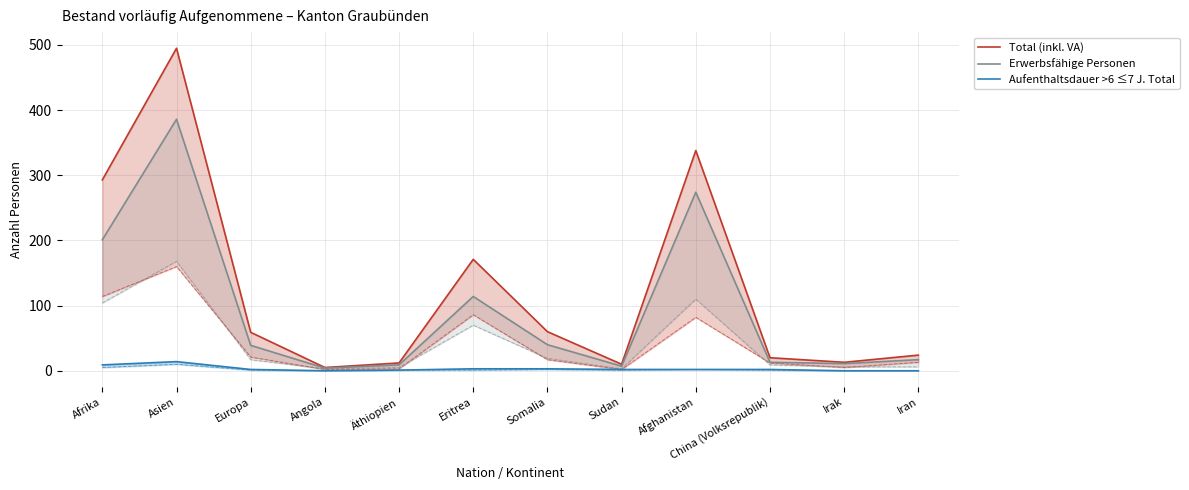

What is the label of the 4th point from the right?

Afghanistan